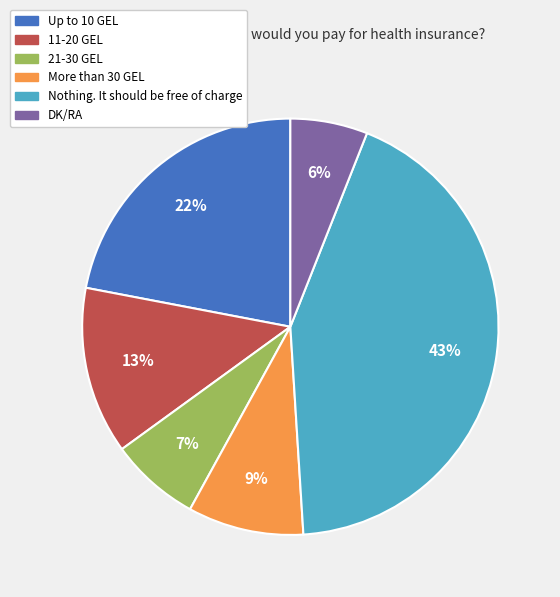

What percentage is the 21-30 GEL slice, to the nearest percent?

7%